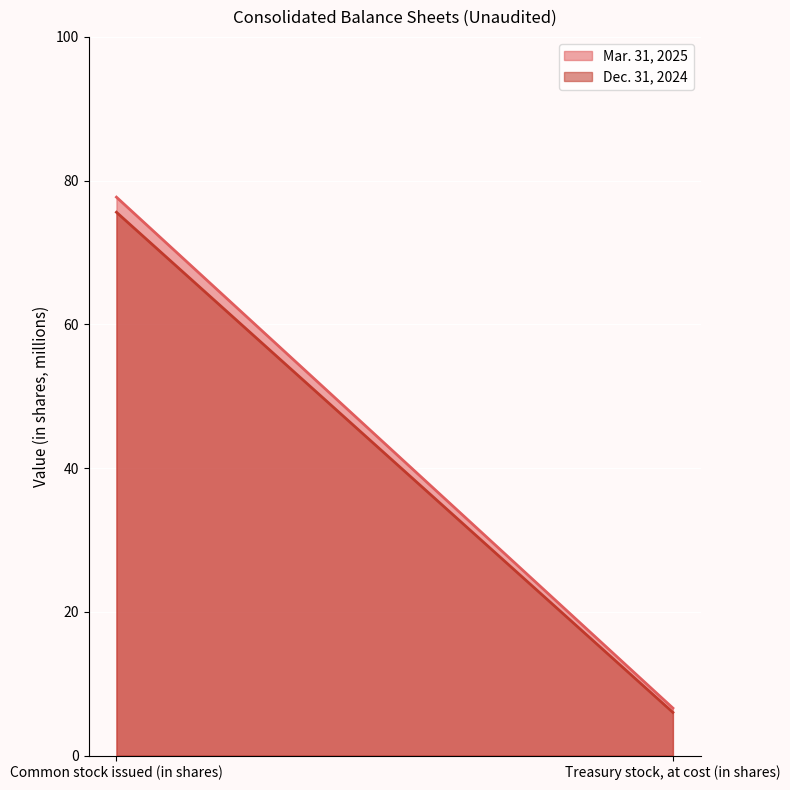

Count the number of categories in the chart.

2